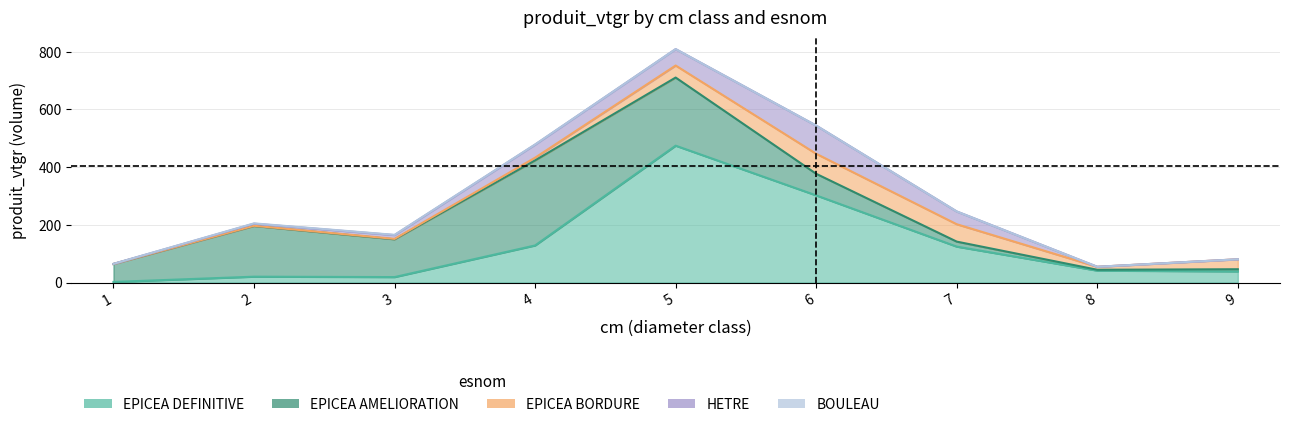

What is the value of the EPICEA_BORD point at the 7th from the left?

60.2